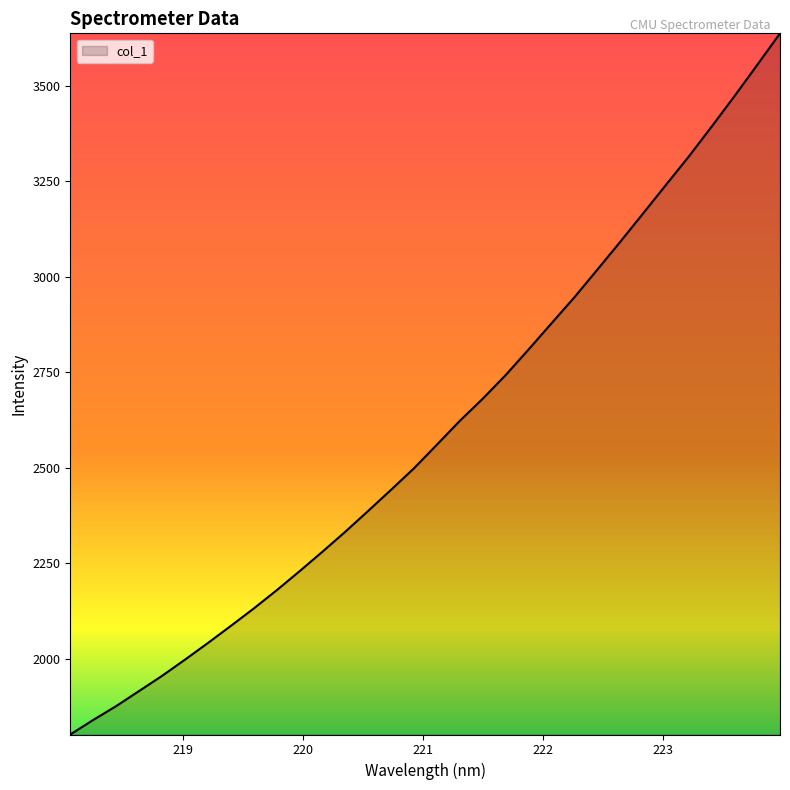

True or false: the data has more than 1 interior local peaks.

False